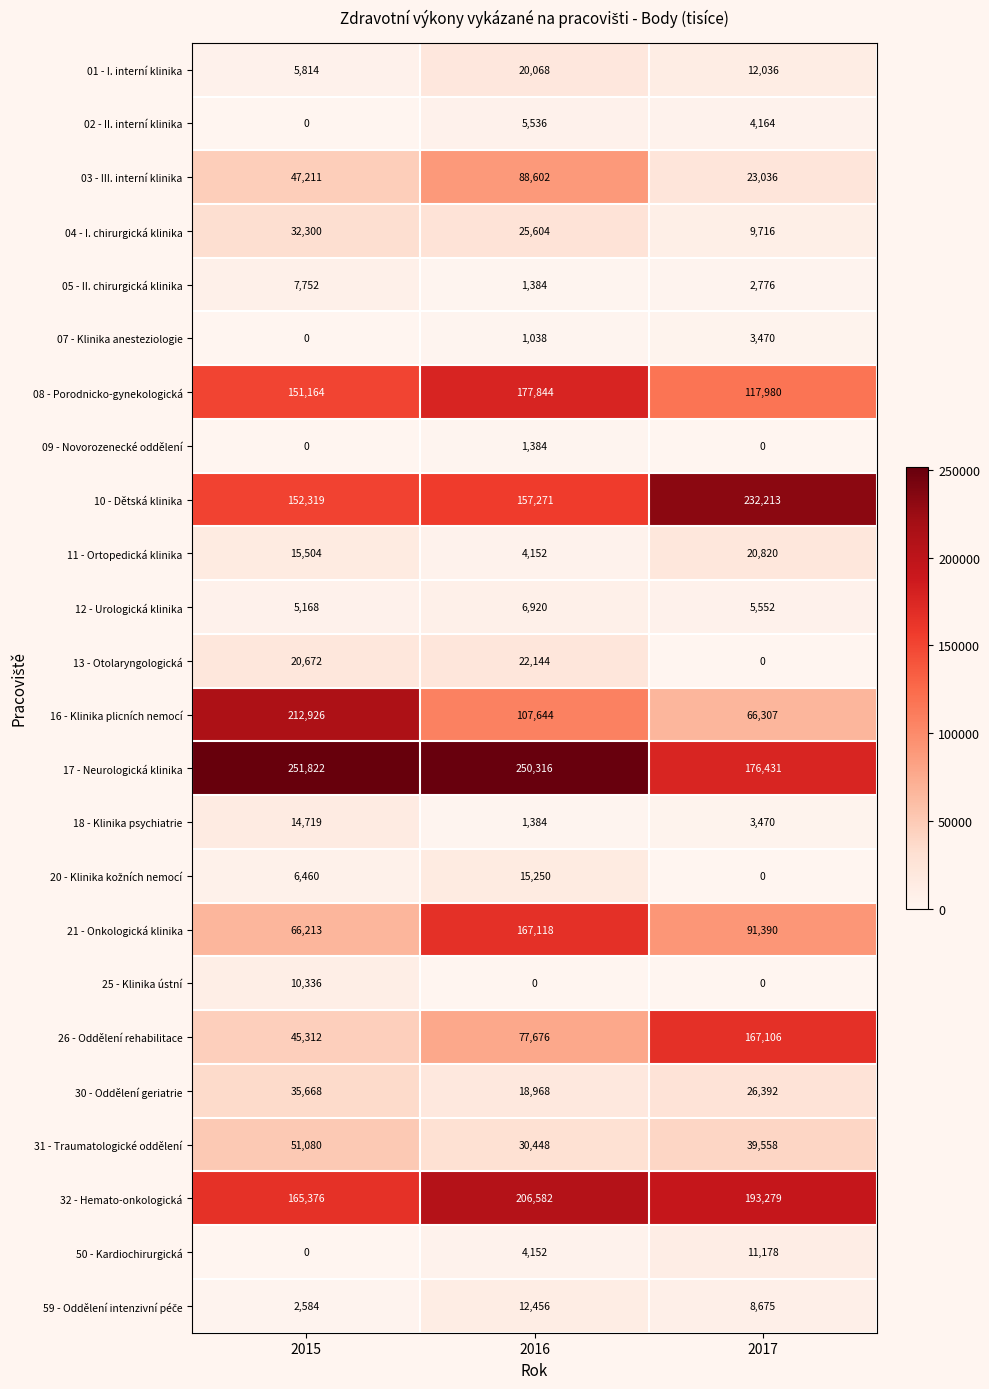

Read the 02 - II. interní klinika value at 2017, to the nearest 100.

4200